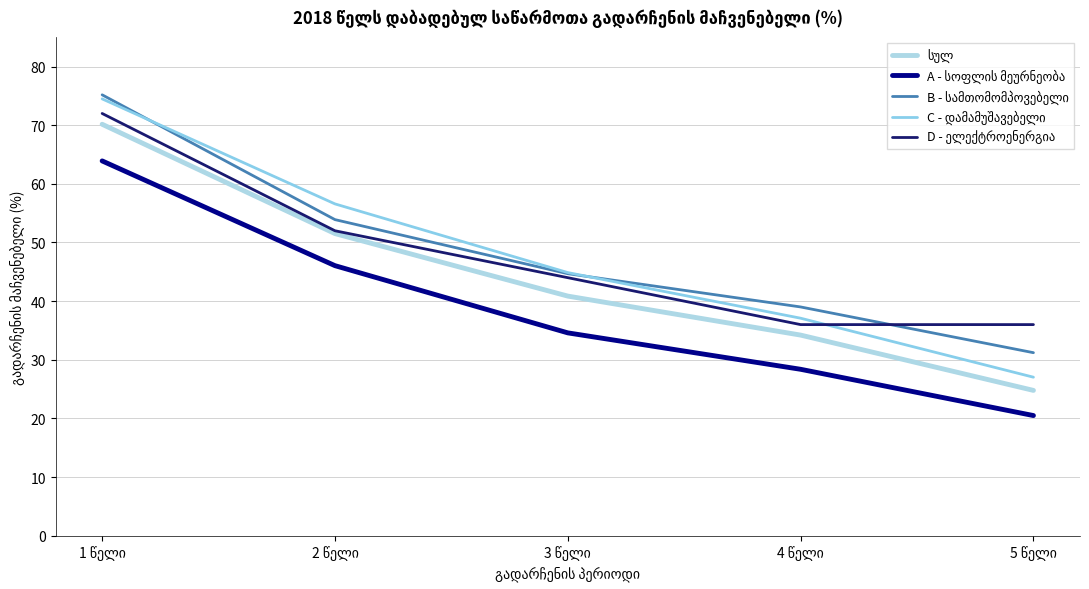

Does the chart display data point markers on the line(s)?

No